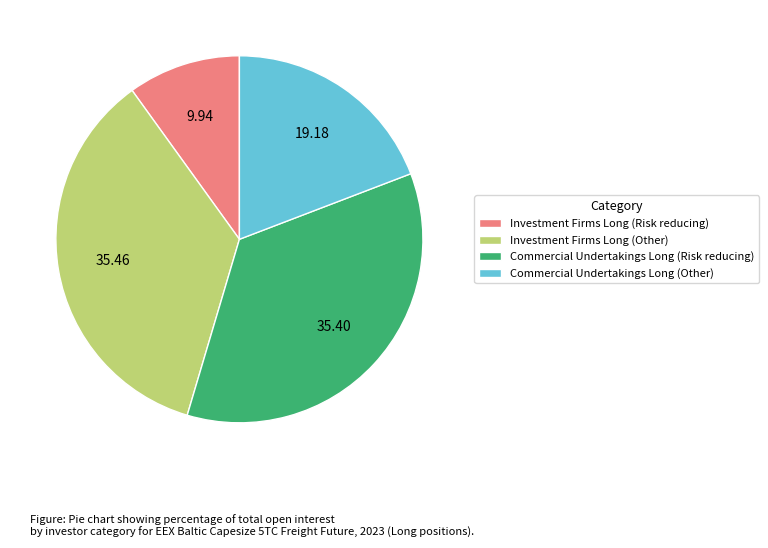

What is the smallest slice in the pie chart?

Investment Firms Long (Risk reducing)